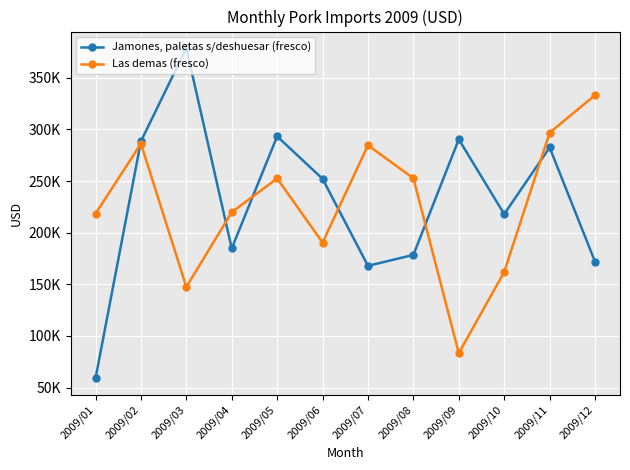

Does the chart display data point markers on the line(s)?

Yes